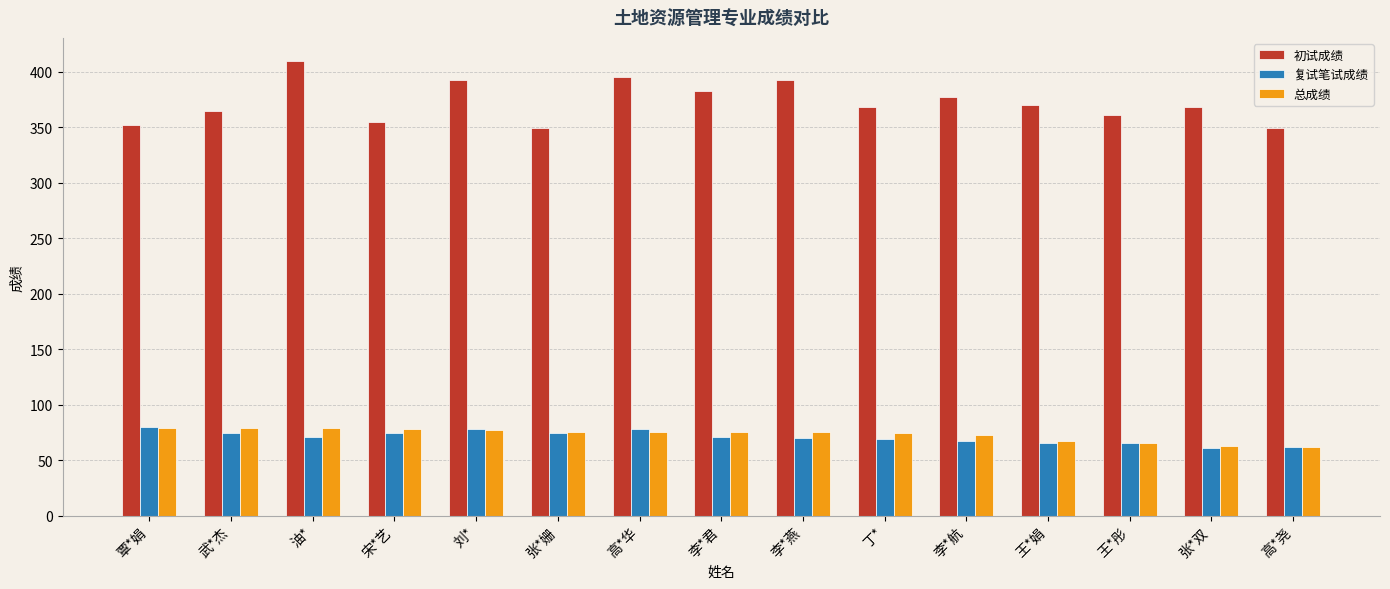

At which category is the sum across all series the highest?

油*